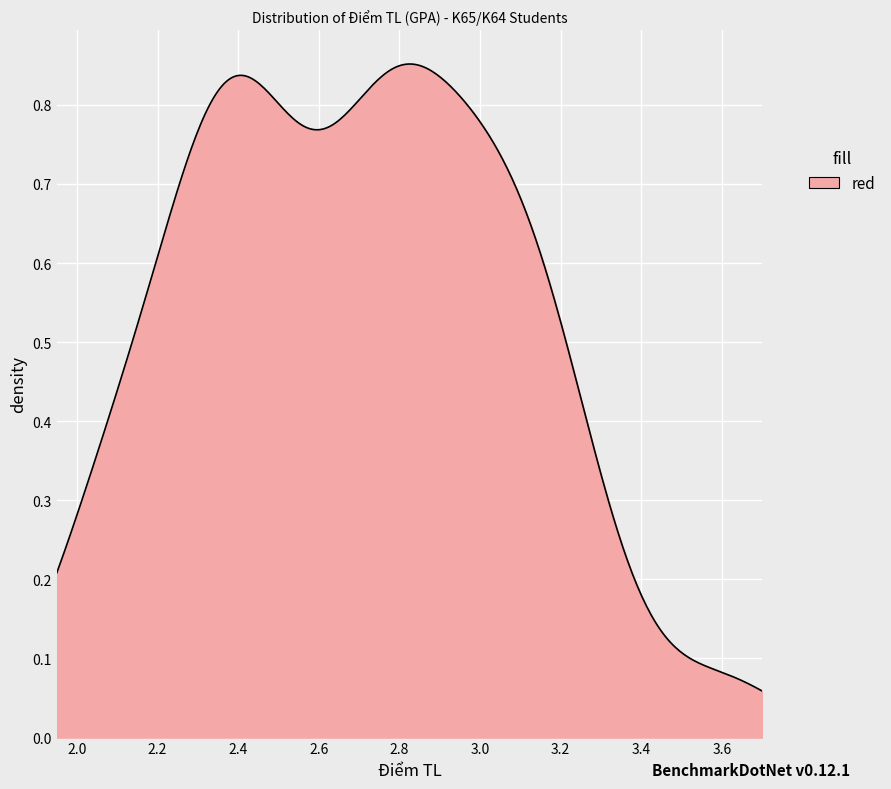

Reading left to right, transcribe all the data shown in this chart.

1=2.4	2=2.5	3=2.8	4=2.4	5=2.9	6=3.1	7=2.2	8=2.8	9=3.0	10=2.9	11=3.2	12=3.2	13=2.7	14=3.0	15=3.3	16=3.1	17=3.1	18=2.0	19=2.7	20=2.5	21=2.3	22=2.3	23=2.8	24=3.0	25=2.1	26=2.5	27=2.3	28=2.9	29=3.6	30=2.4	31=2.7	32=2.0	33=2.4	34=2.8	35=2.7	36=2.3	37=2.5